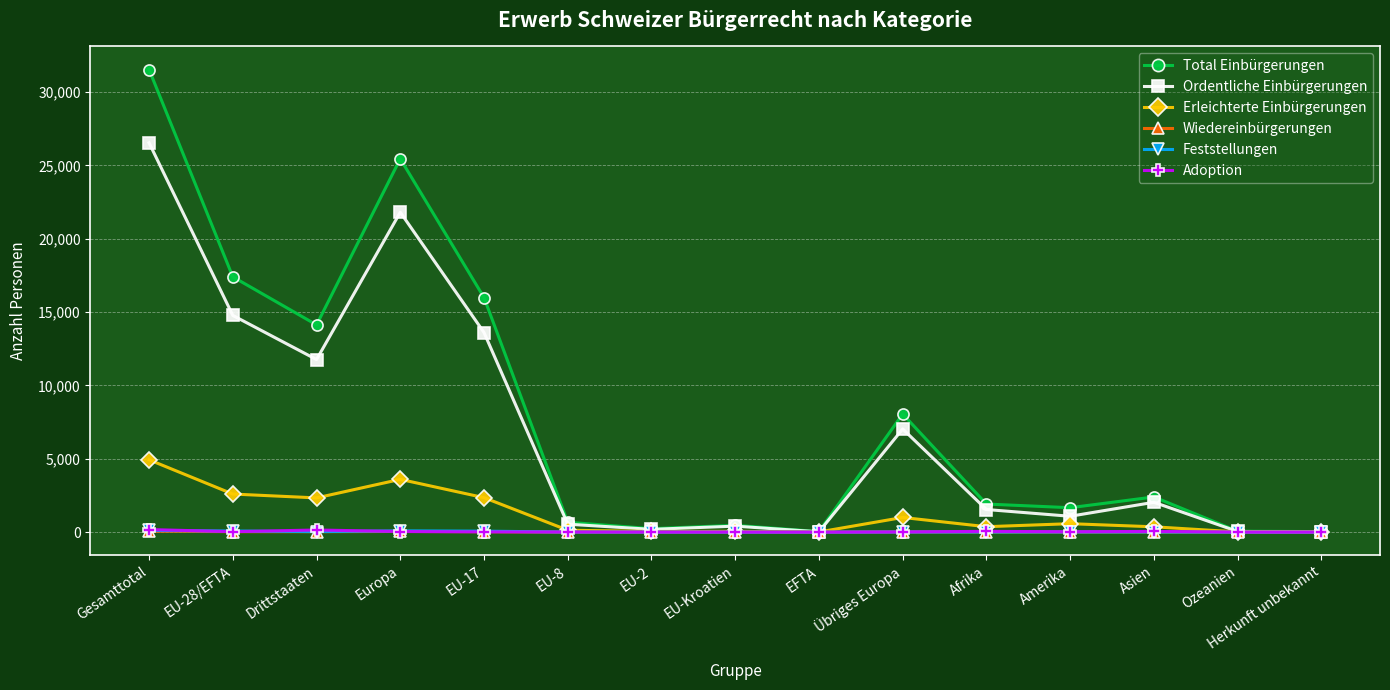

Between EU-17 and Afrika, which series saw the biggest shift?

Total Einbürgerungen